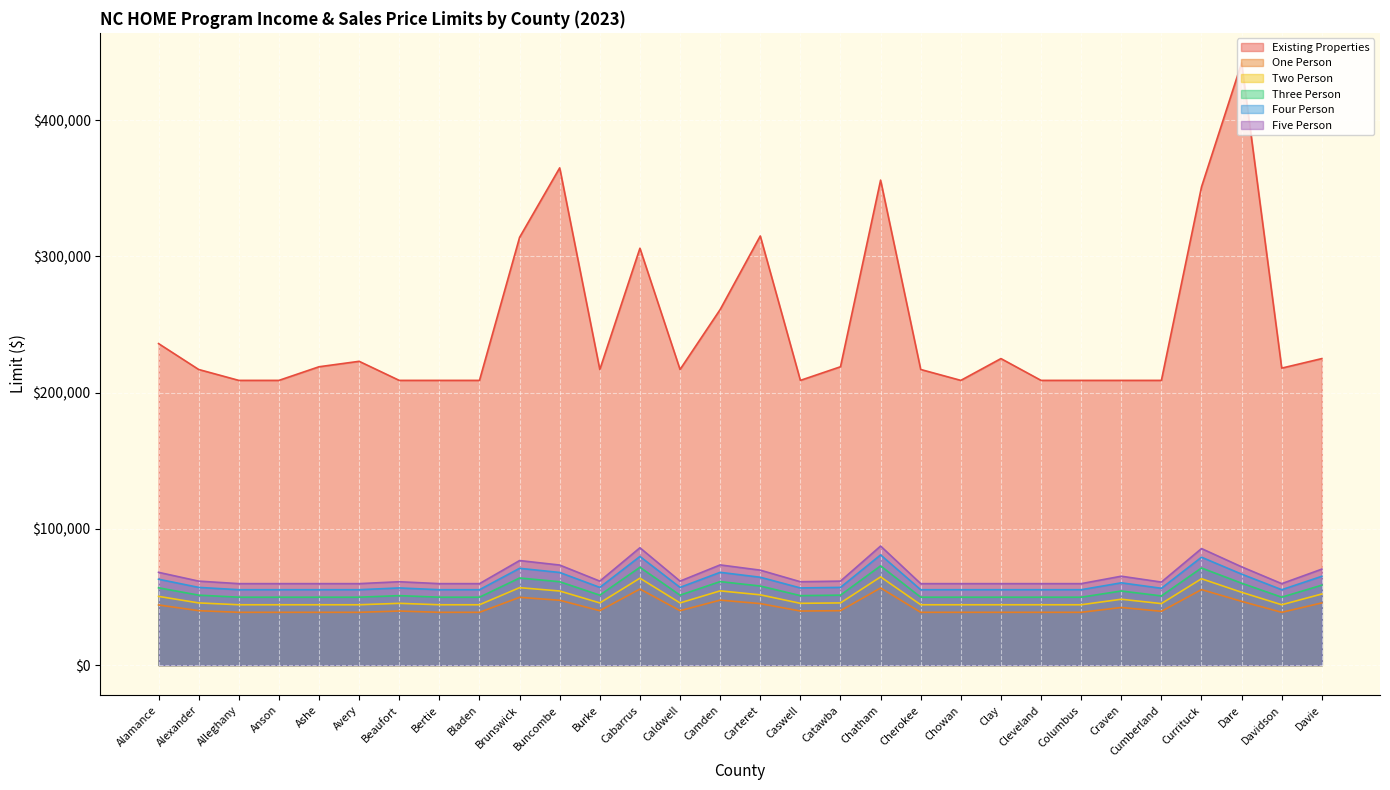

What is the value of the Five Person point at the 1st from the left?

68100